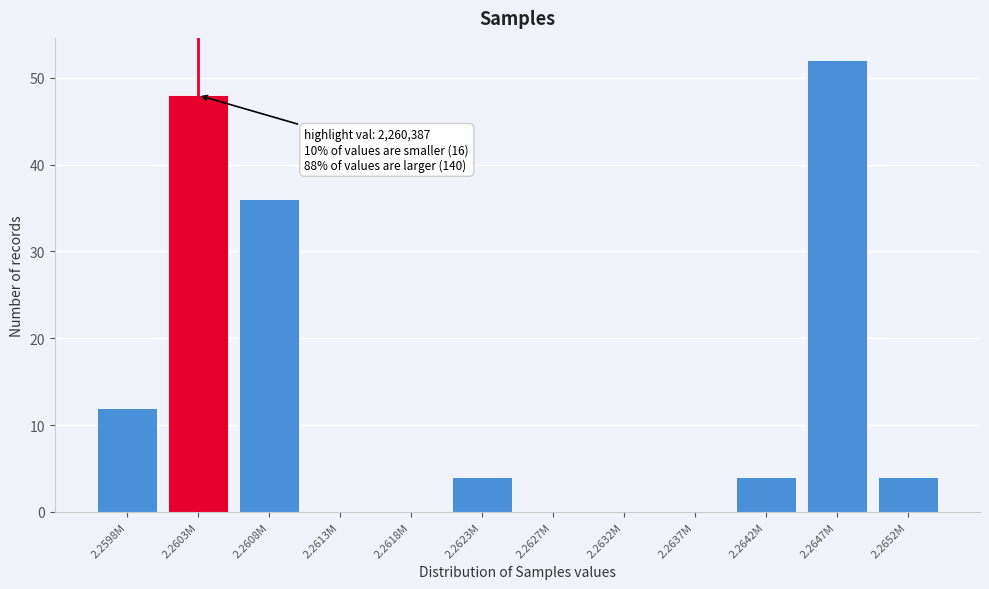

Reading right to left, what are all the values shown in this chart?

2.2652M=4	2.2647M=52	2.2642M=4	2.2637M=0	2.2632M=0	2.2627M=0	2.2623M=4	2.2618M=0	2.2613M=0	2.2608M=36	2.2603M=48	2.2598M=12